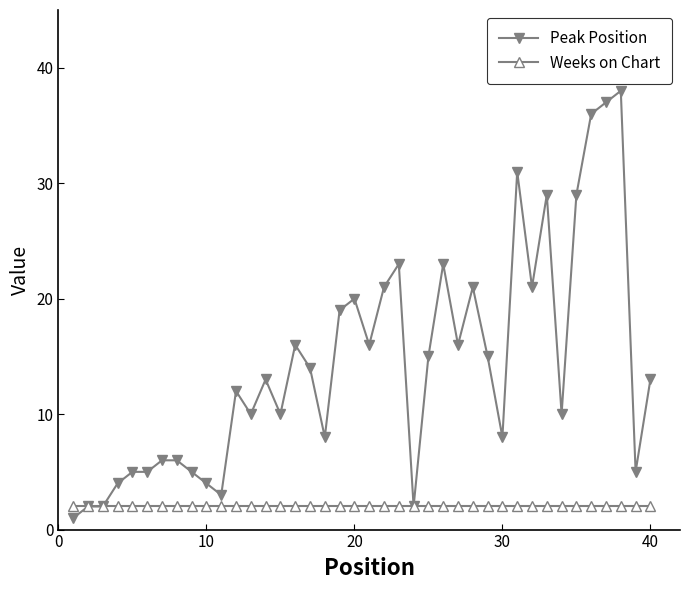

Which series has the widest spread of values?

Peak Position